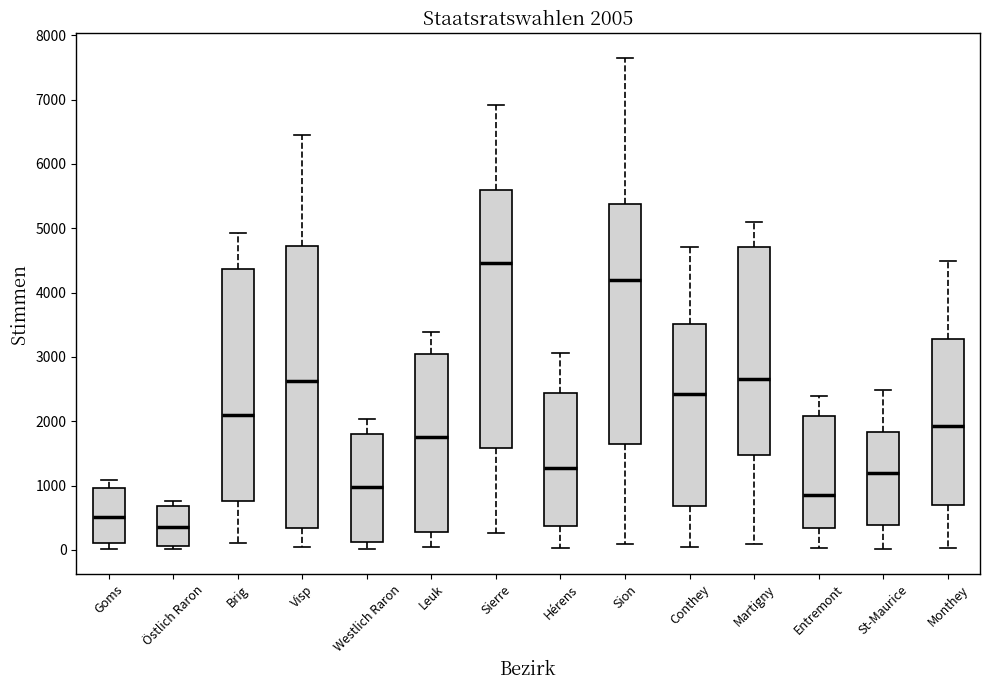

Which box's median line is the lowest?

Östlich Raron